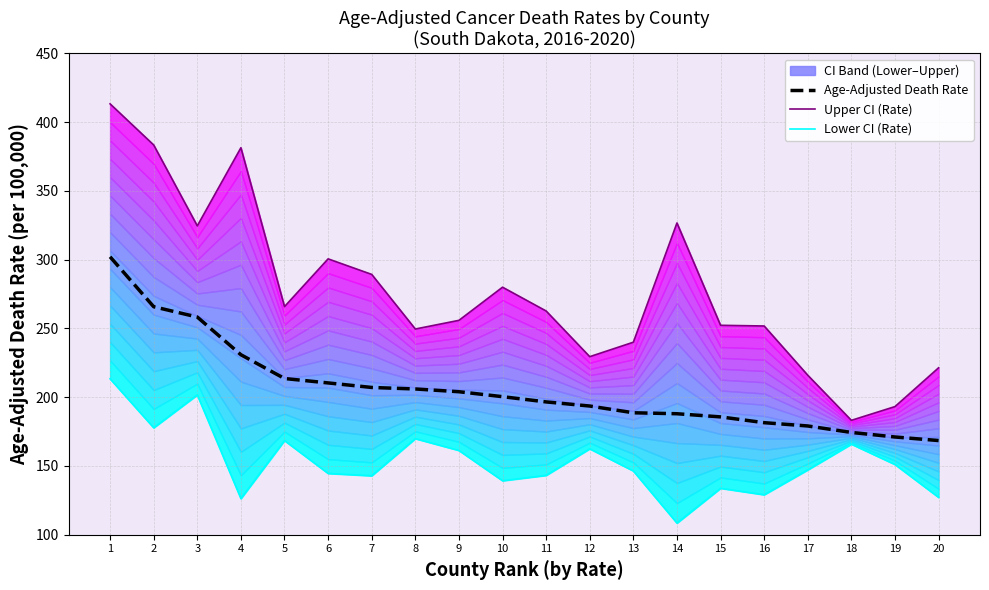

Is the value of Age-Adjusted Death Rate at 10 greater than the value of Upper CI (Rate) at 19?

Yes